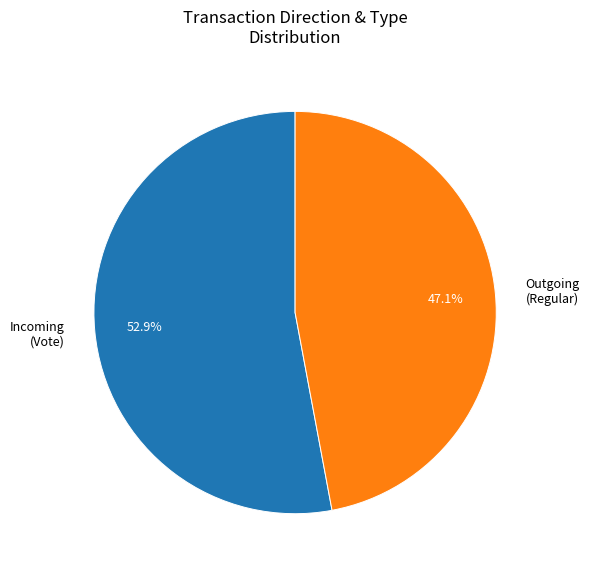

Rank the categories by value from lowest to highest.

Outgoing (Regular), Incoming (Vote)